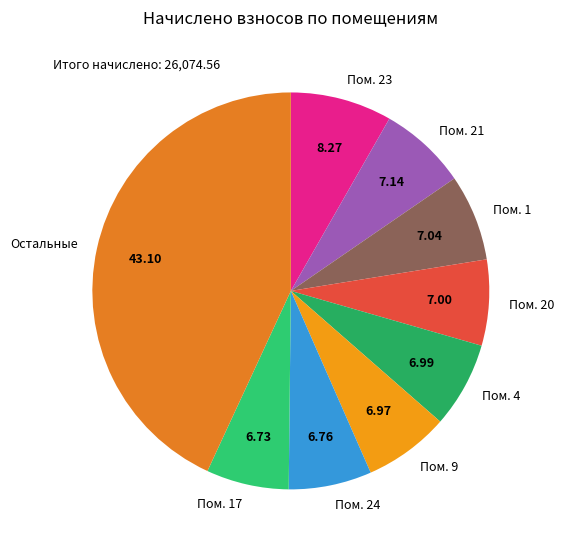

Approximately how many times larger is the value at Пом. 20 compared to Пом. 1?

1.0